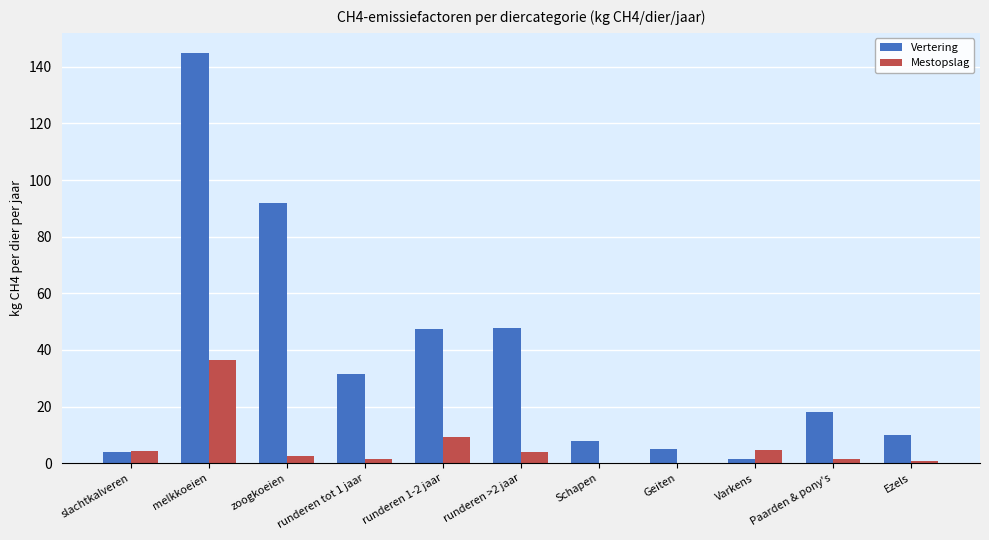

Is it true that Vertering equals 4.0 at slachtkalveren?

True